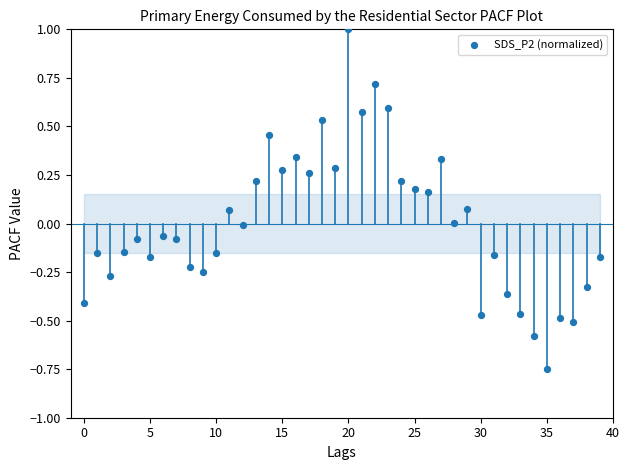

What is the range of Y values (max minus min)?

1.7